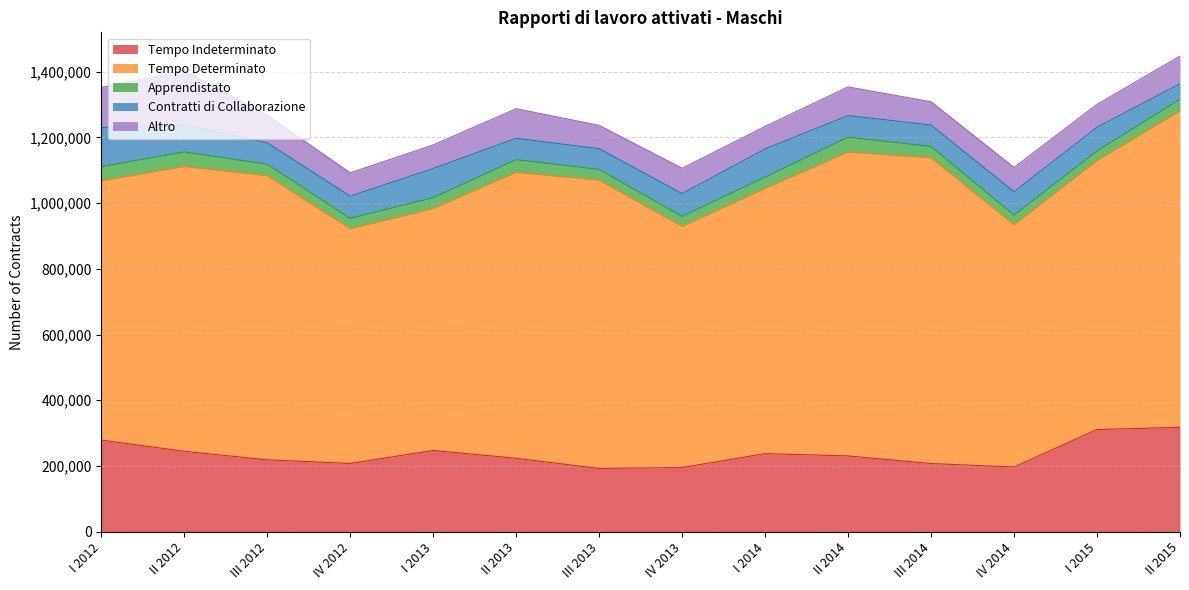

What position from the right is IV 2012?

11